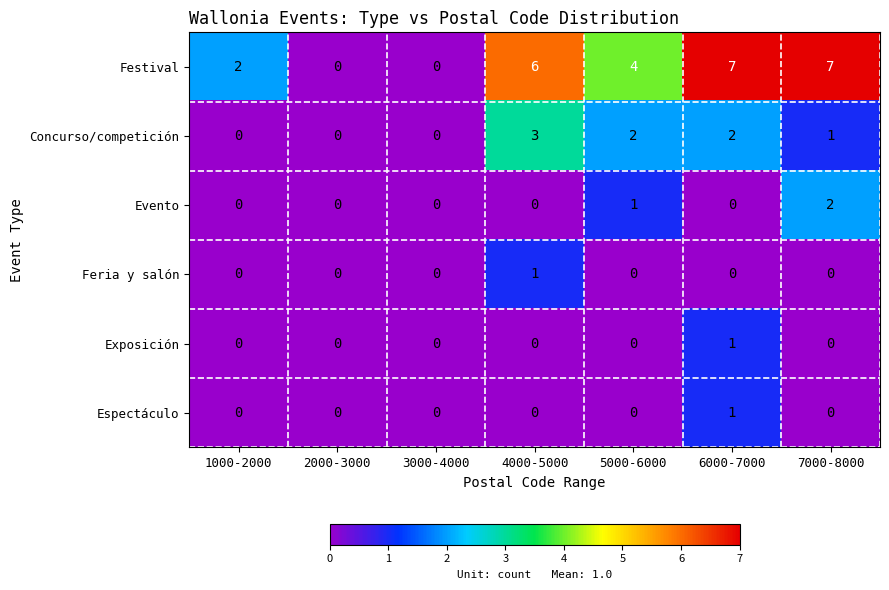

How many series are shown in this chart?

6